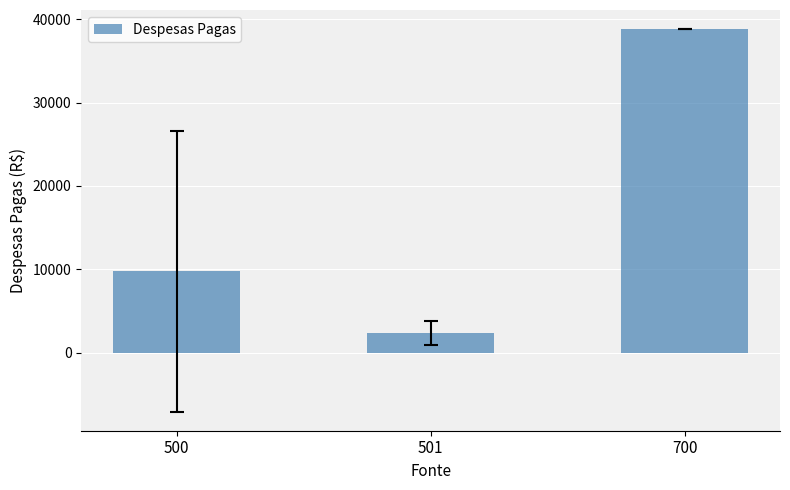

What is the minimum value shown in the chart?

2366.3